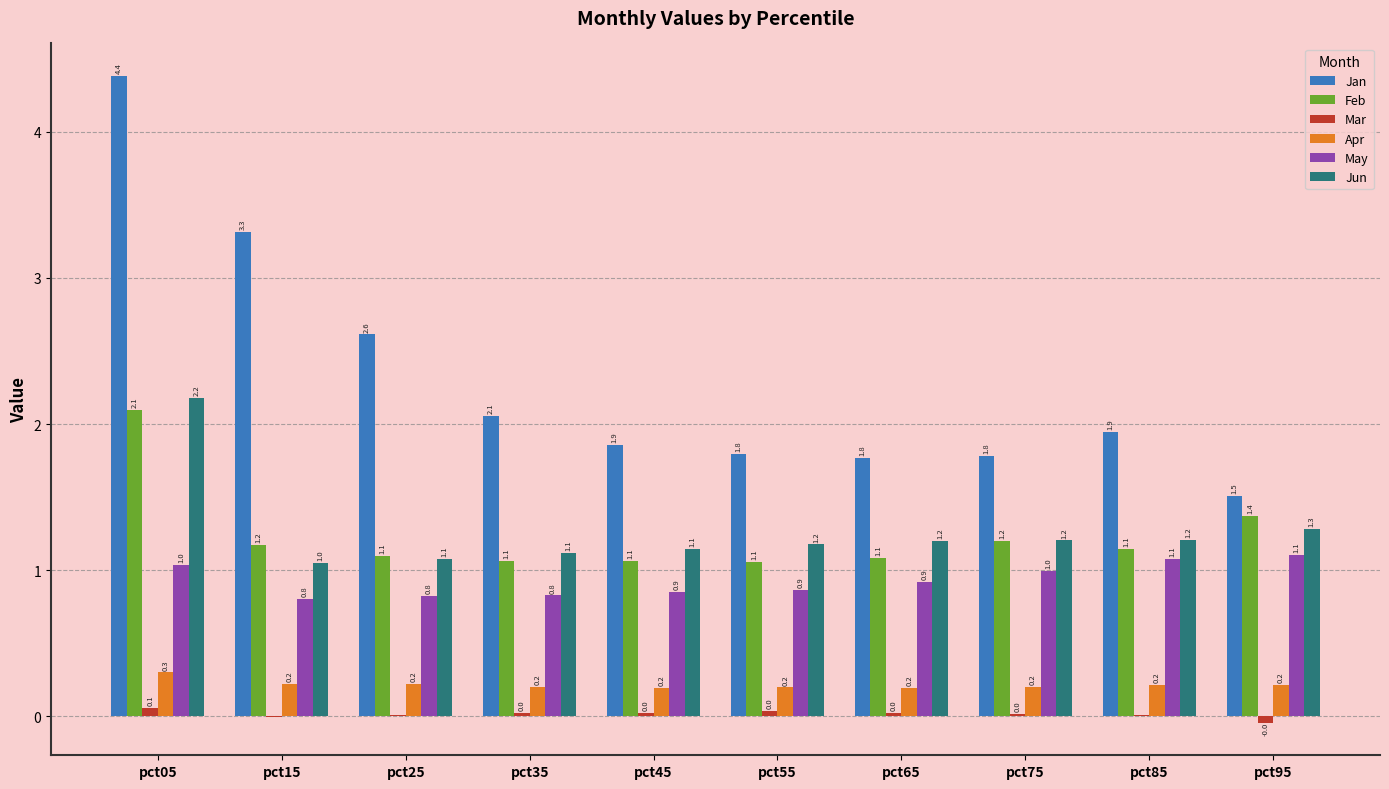

What is the sum of all Feb values?

12.4